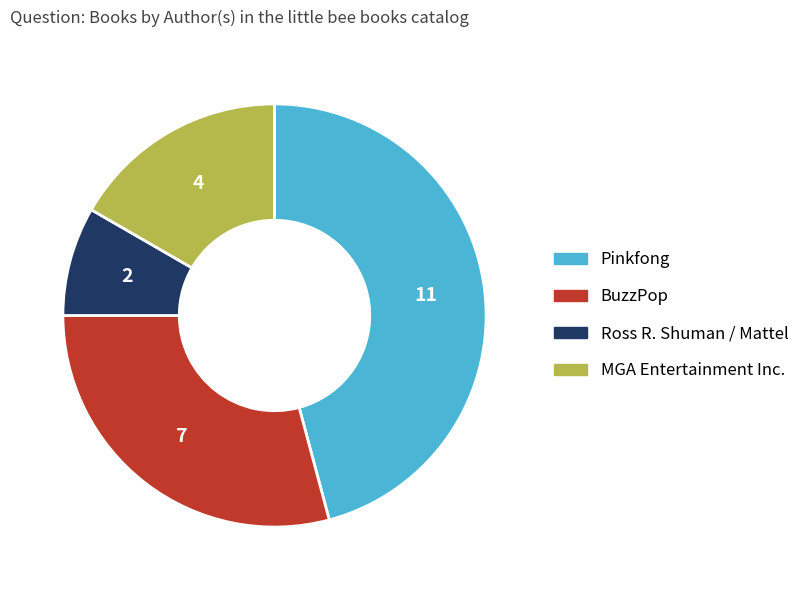

Is it true that Ross R. Shuman / Mattel is 14% of the pie?

False